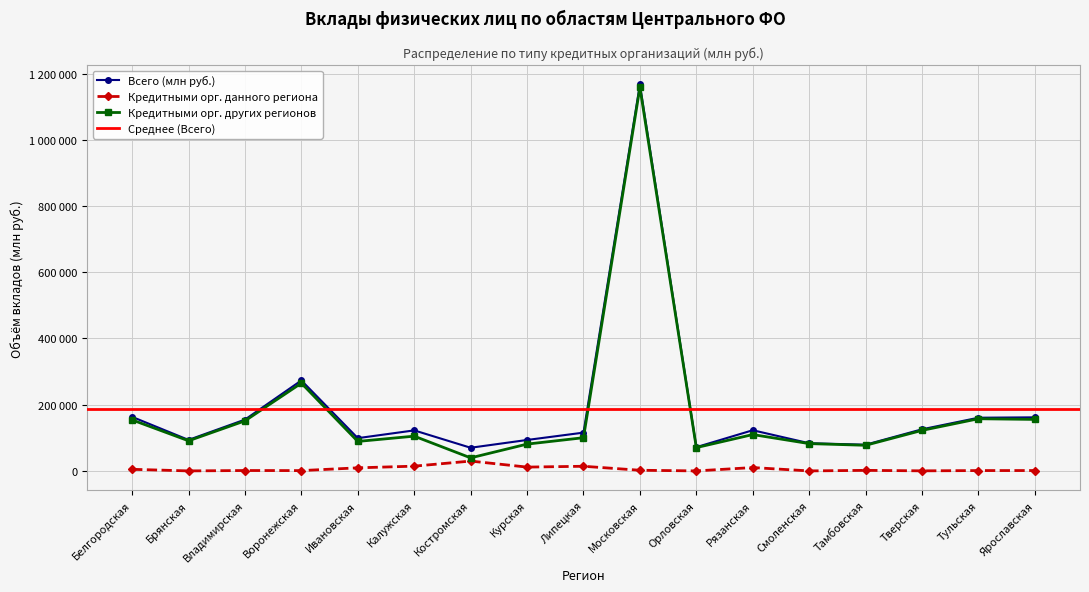

What is the label of the 1st point from the right?

Ярославская